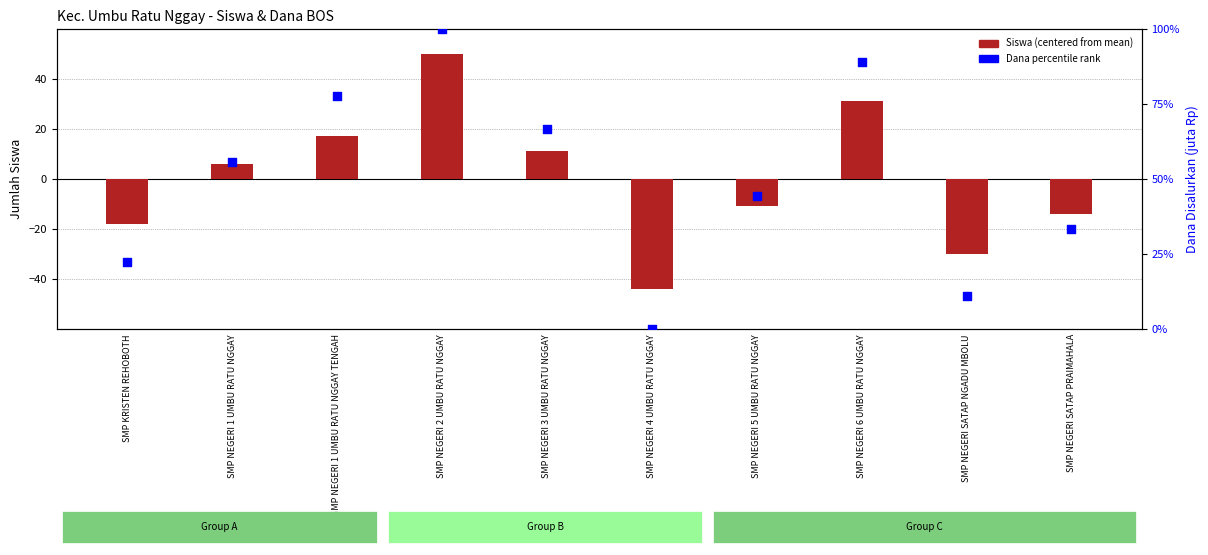

Which series has the widest spread of Y values?

Dana percentile rank